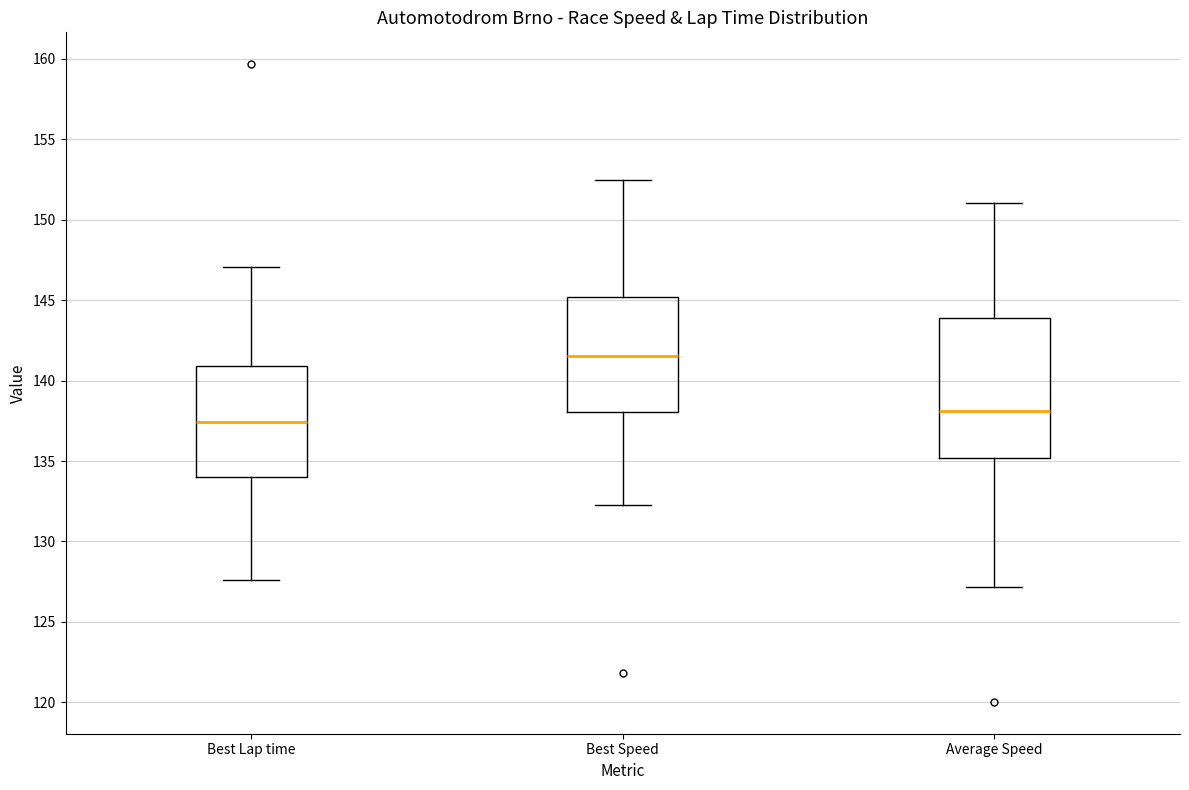

Comparing the boxes themselves (not the whiskers), which one is the tallest?

Average Speed